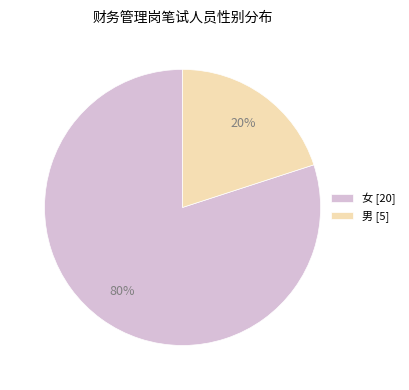

Which slice represents more than half of the pie?

女